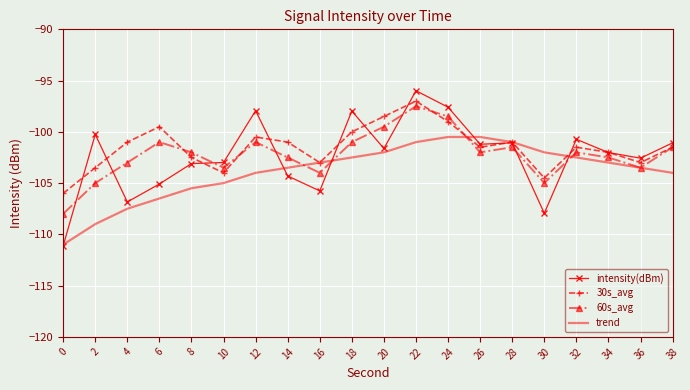

At which category is the sum across all series the highest?

22